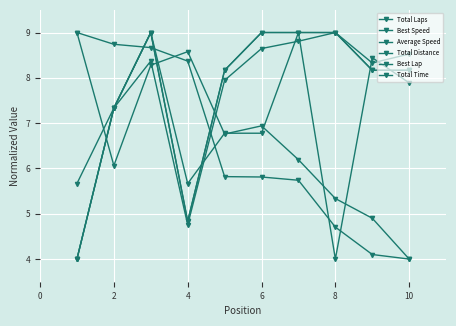

What are all the series names shown in the legend?

Total Laps, Best Speed, Average Speed, Total Distance, Best Lap, Total Time